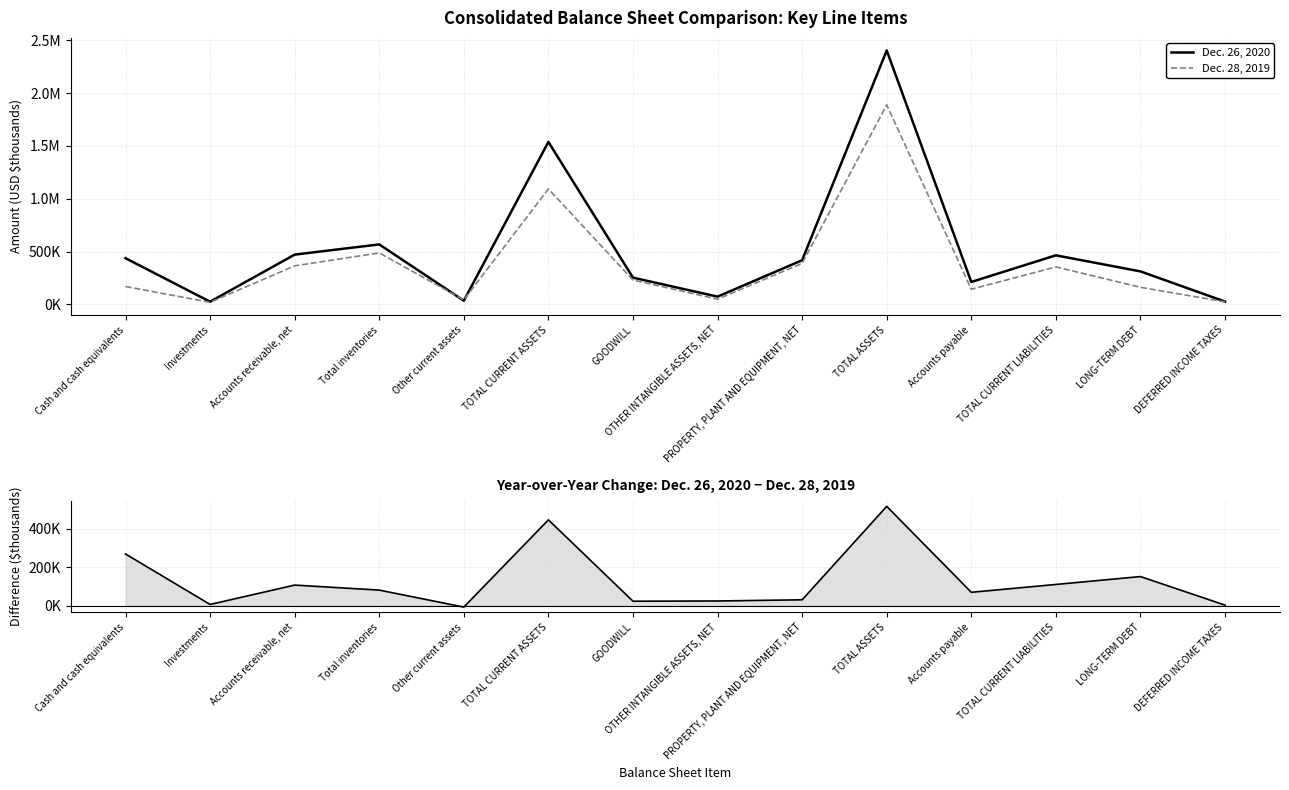

What is the label of the 12th point from the right?

Accounts receivable, net